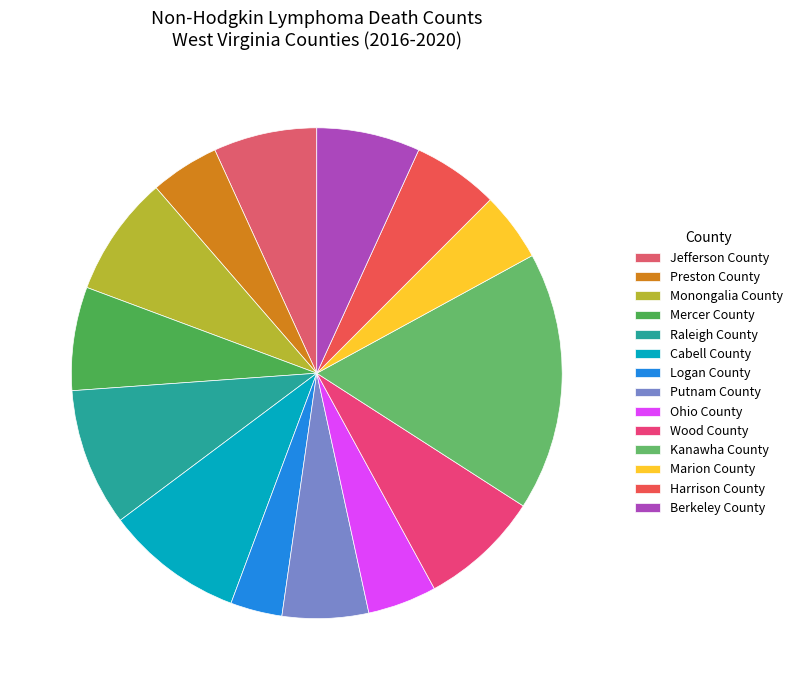

Combined, do Mercer County and Jefferson County account for over 50%?

No